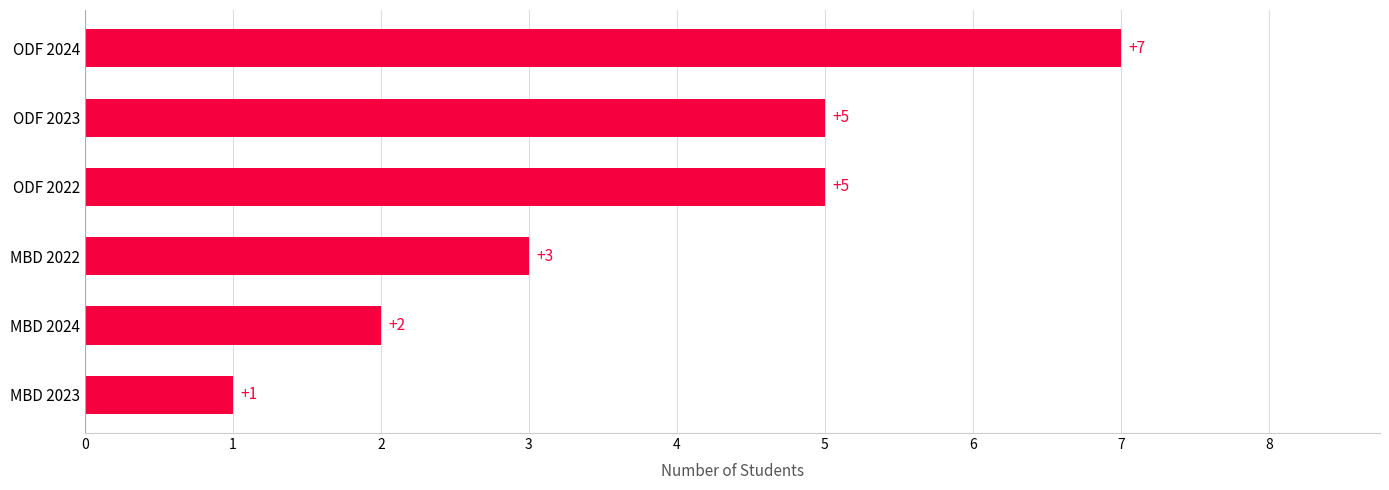

What is the ratio of the value at ODF 2024 to the value at ODF 2022?

1.4